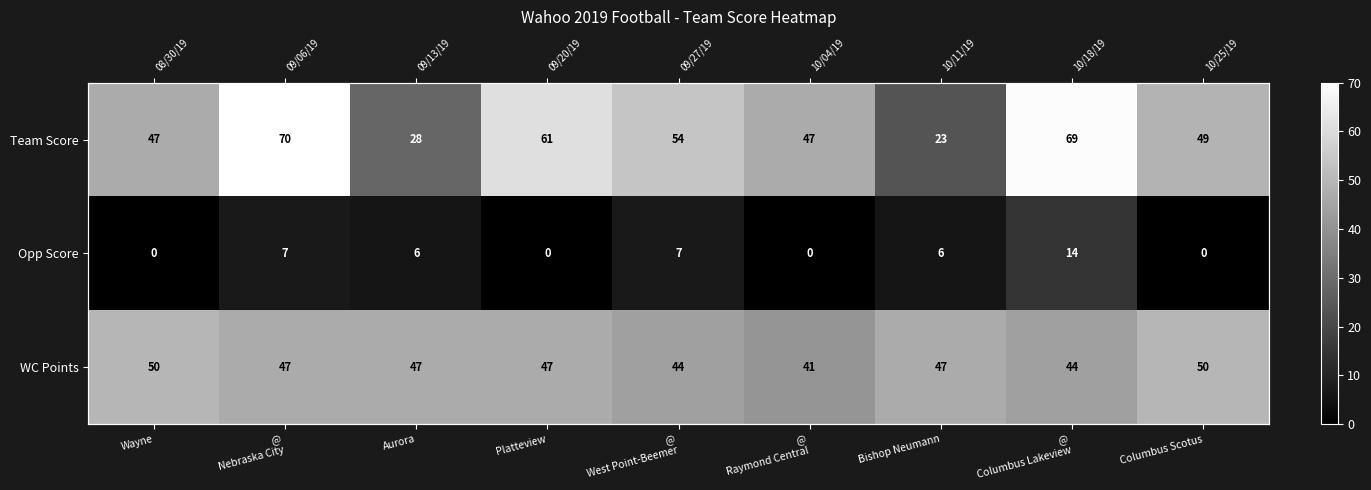

List the series in order of their peak value, lowest first.

Opp Score, WC Points, Team Score